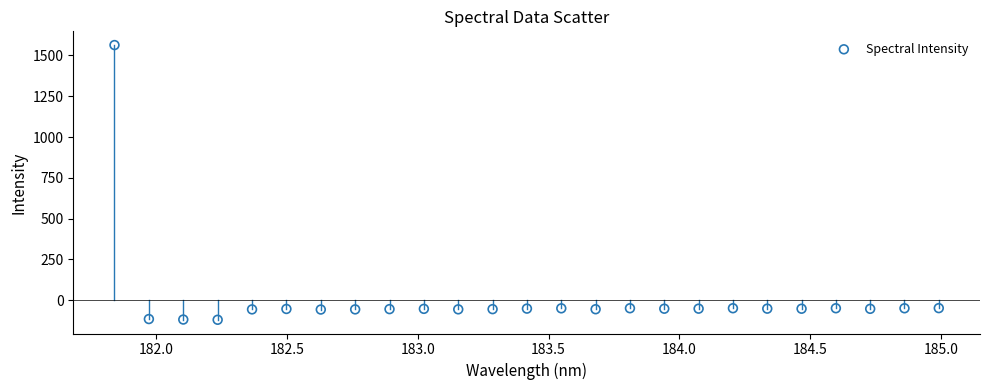

What is the range of X values (max minus min)?

3.1